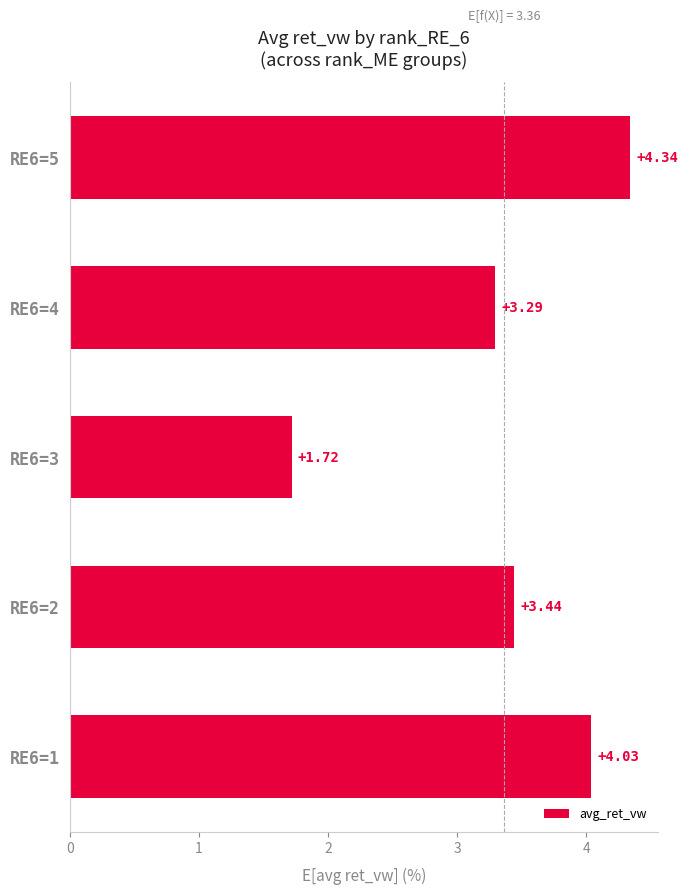

At which category does the chart reach its minimum across all series?

RE6=3